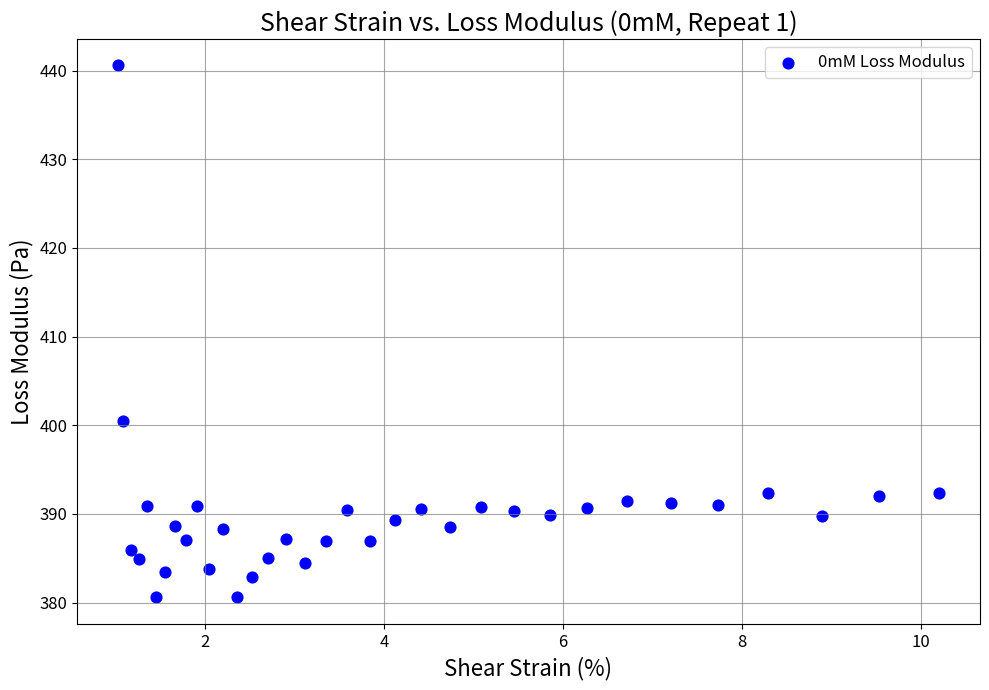

What is the range of Y values (max minus min)?

60.0